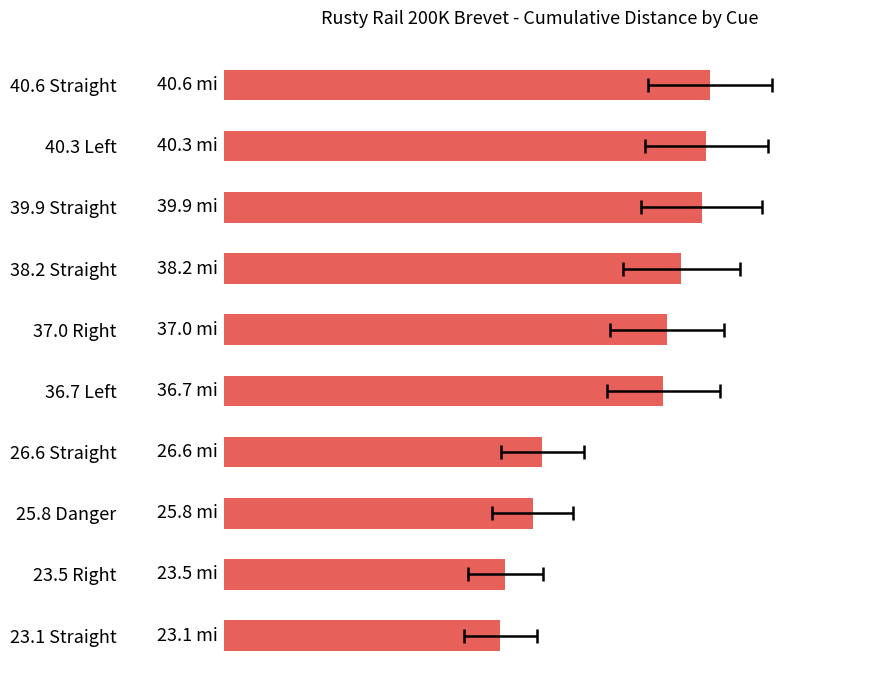

Reading left to right, list all the values displayed in this chart.

40.6	40.3	39.9	38.2	37.0	36.7	26.6	25.8	23.5	23.1